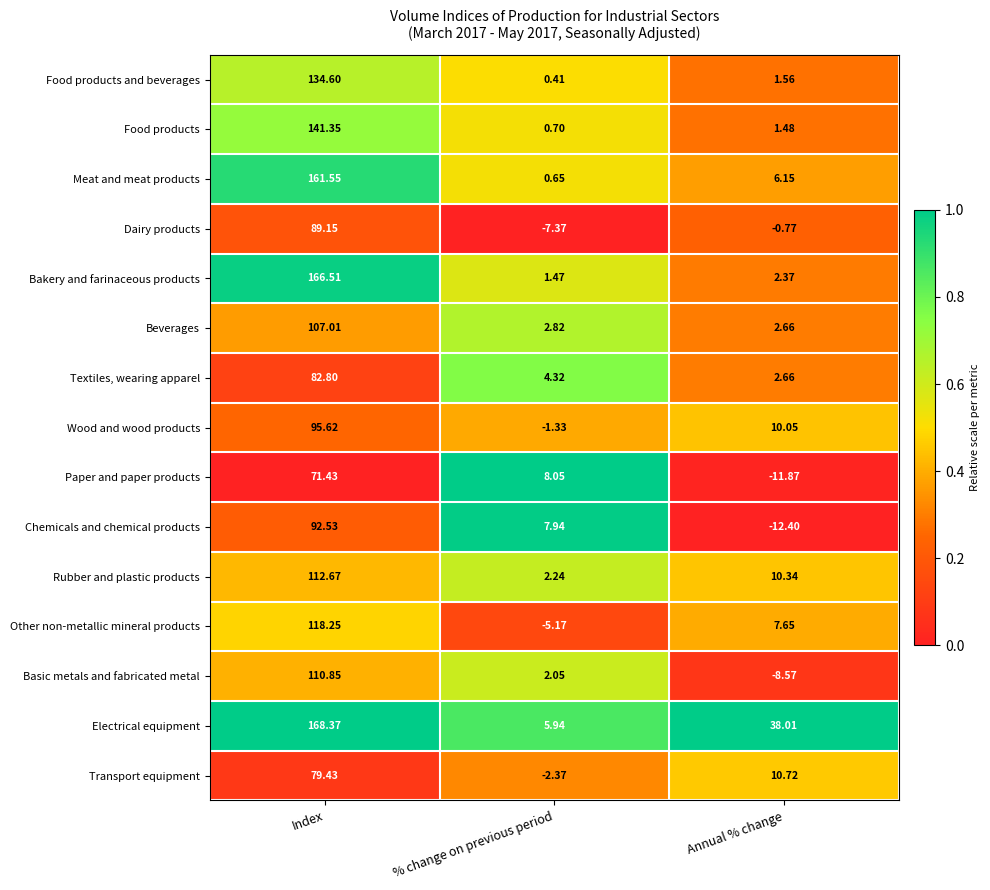

Is the value of Bakery and farinaceous products at Annual % change greater than the value of Beverages at Index?

No